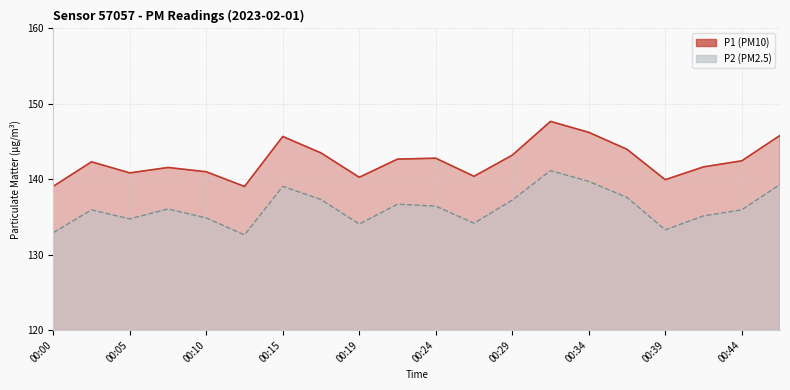

Which category has the highest value across all series?

00:32